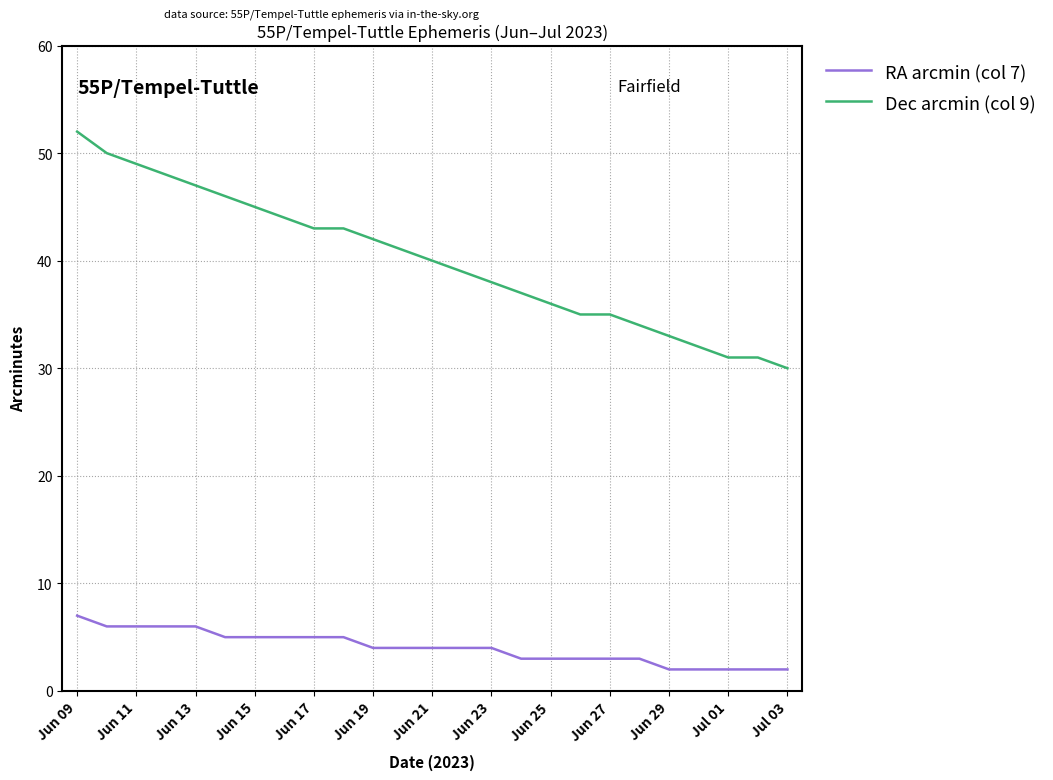

Rank the series by their maximum value, from highest to lowest.

Dec arcmin (col 9), RA arcmin (col 7)